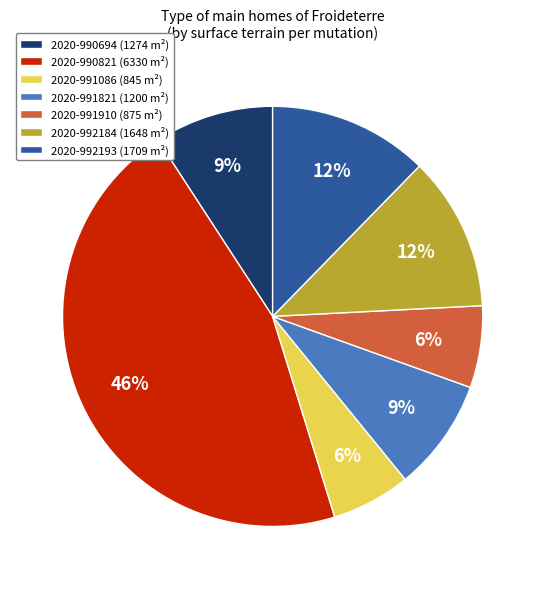

To the nearest percent, what is the average slice percentage?

14%